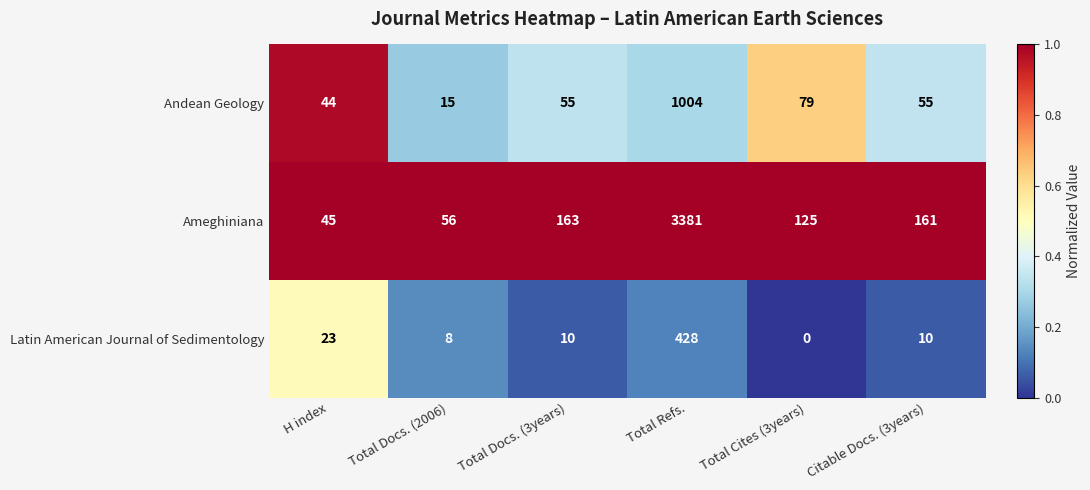

The value of Latin American Journal of Sedimentology at Total Cites (3years) is -224. True or false?

False